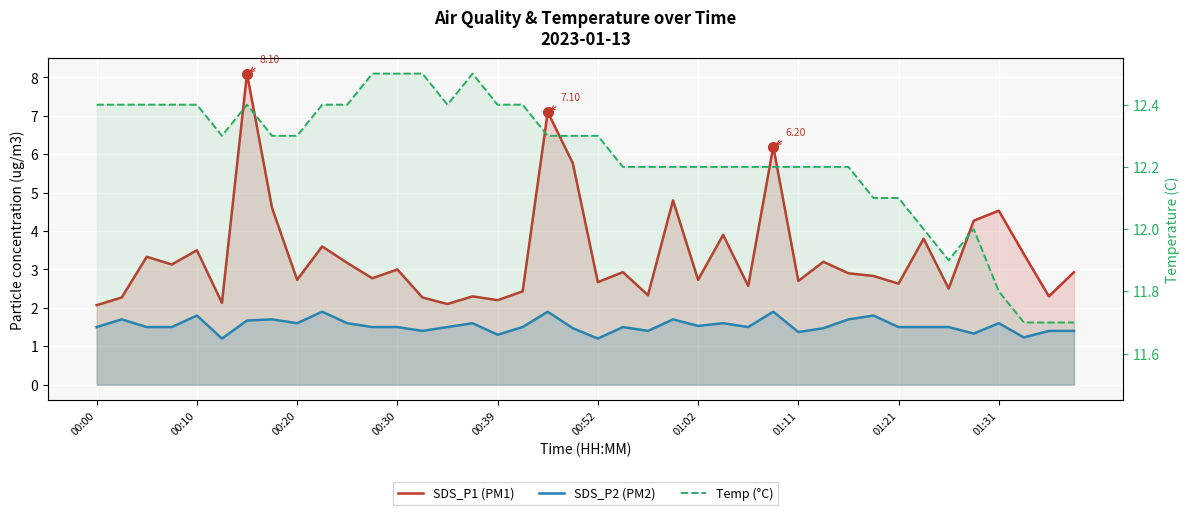

What is the total value across all series at 21?

16.6